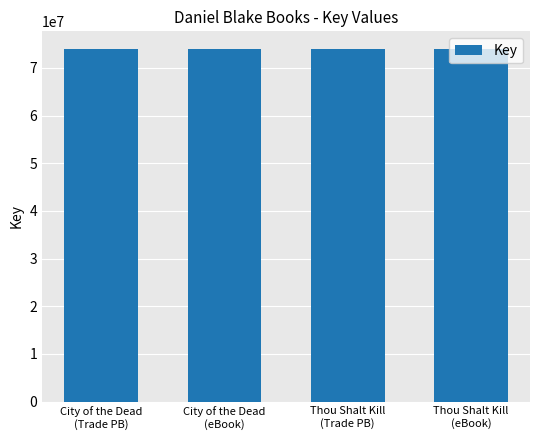

What is the difference between the values at Thou Shalt Kill
(eBook) and City of the Dead
(Trade PB)?

23826